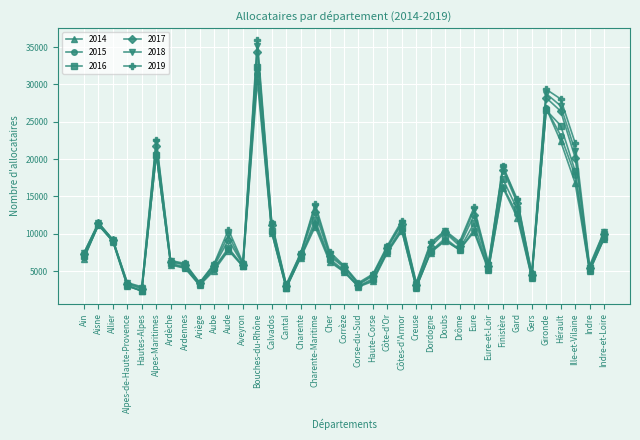

Count the number of categories in the chart.

37